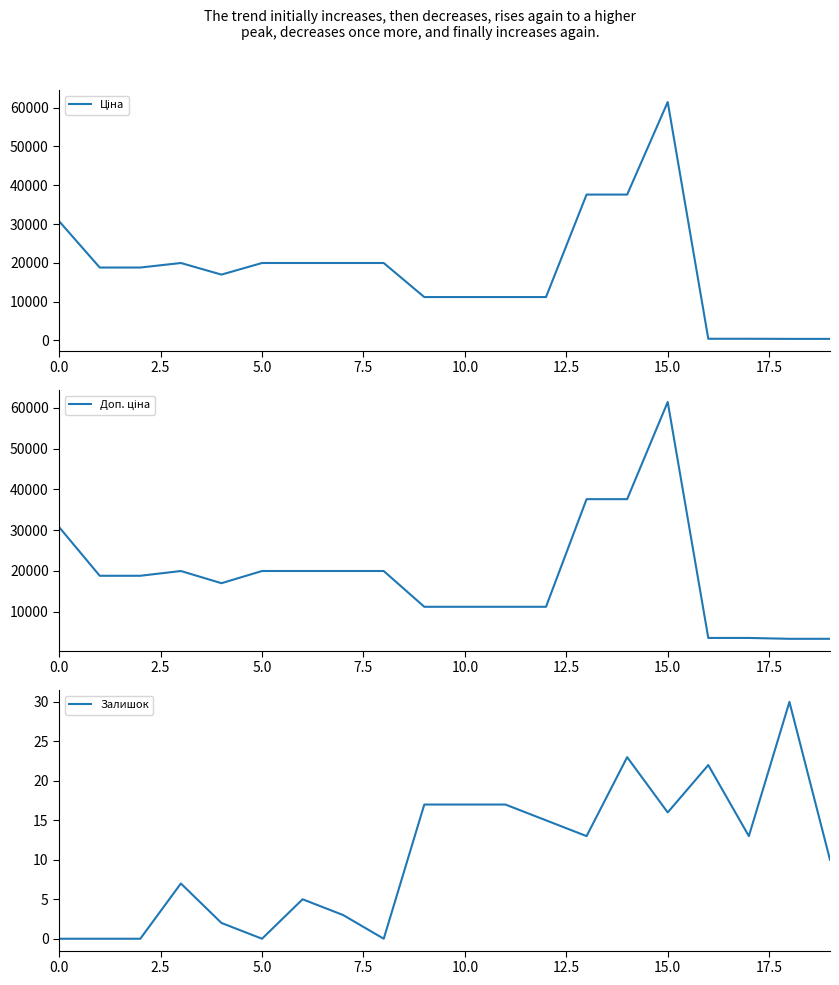

What is the sum of all Доп. ціна values?

380237.0